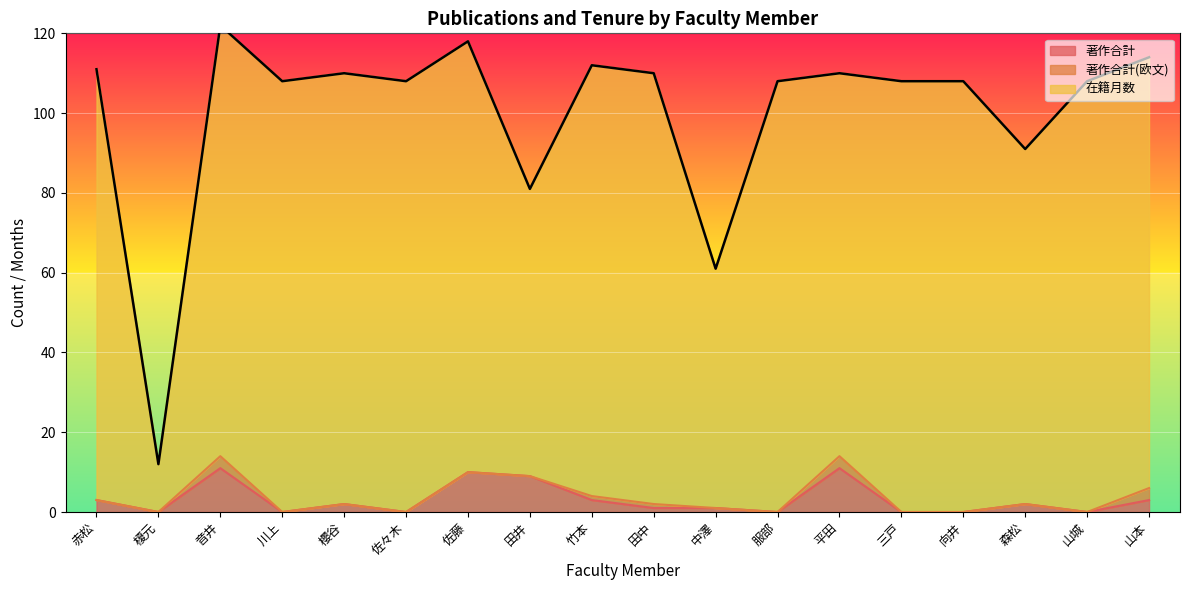

Where is the first local maximum for 在籍月数?

音井